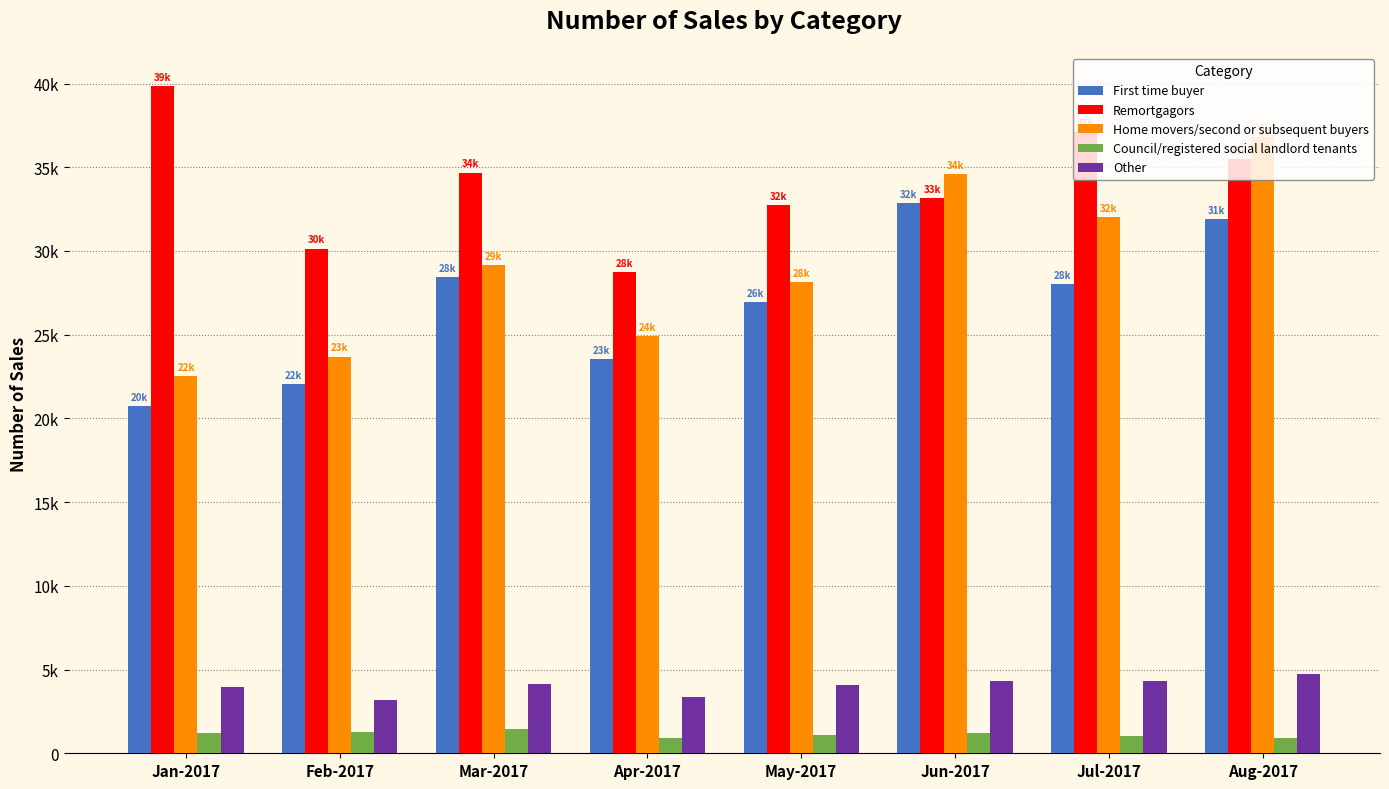

What is the sum of the First time buyer values at Jan-2017 and Apr-2017?

44280